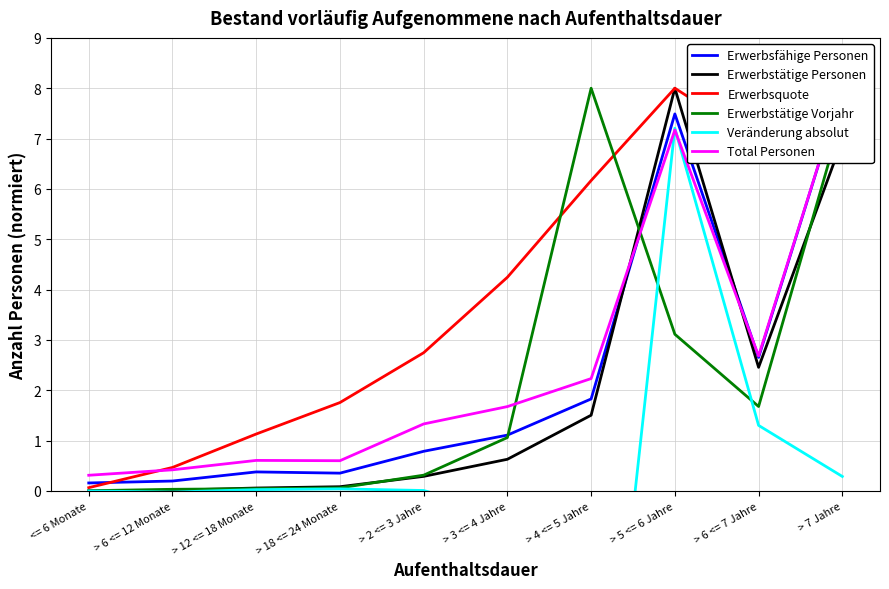

What is the total value across all series at > 4 <= 5 Jahre?

11.7